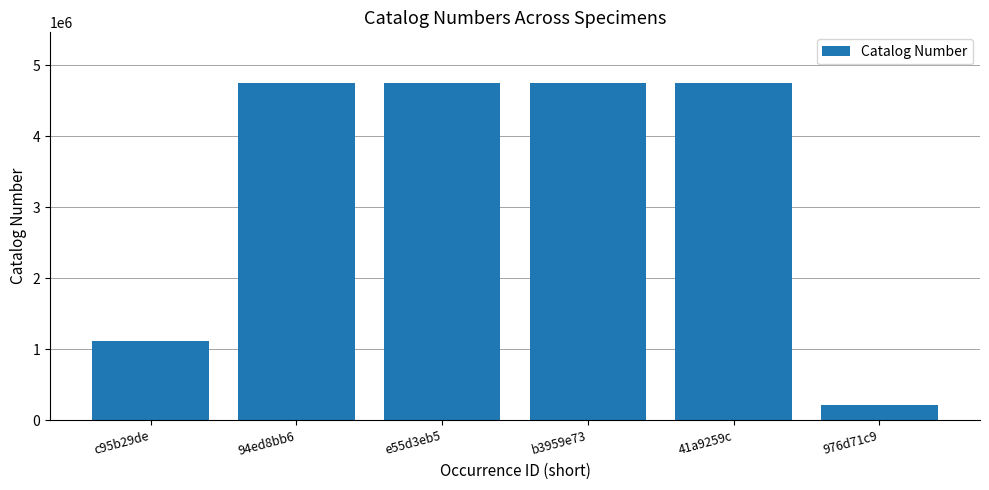

What is the value of the 4th bar from the left?

4754119